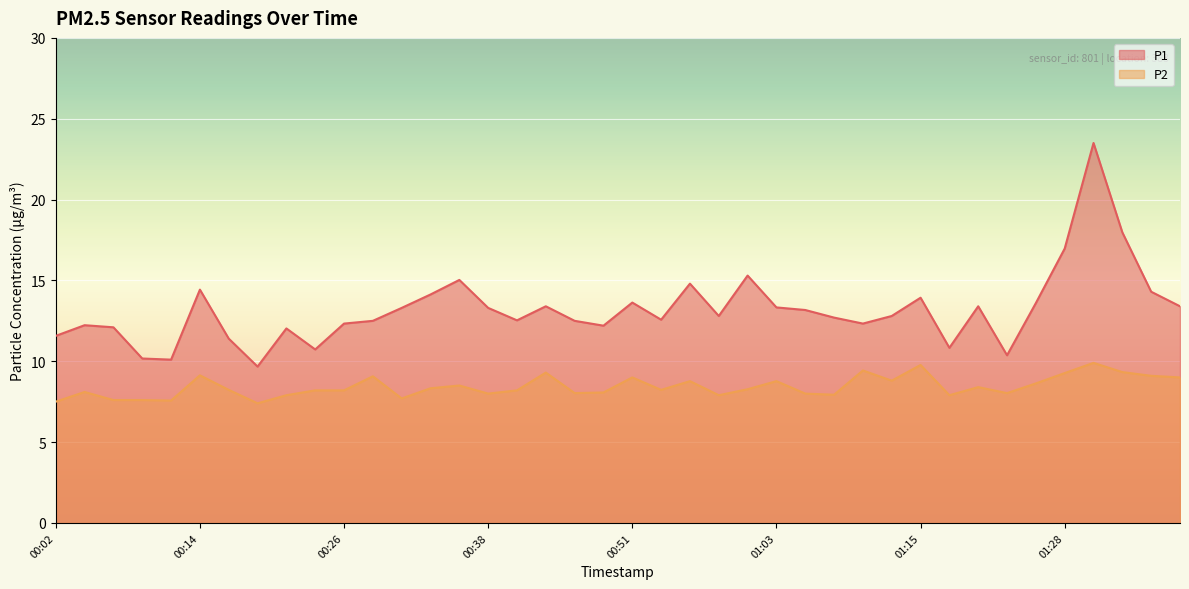

At which label is P2 closest to 8?

00:38